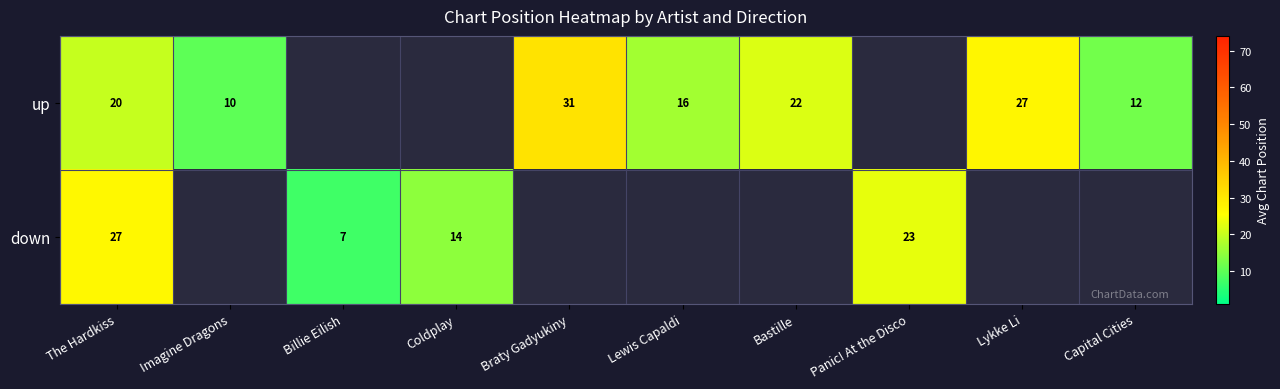

Is it true that up equals 20 at The Hardkiss?

True